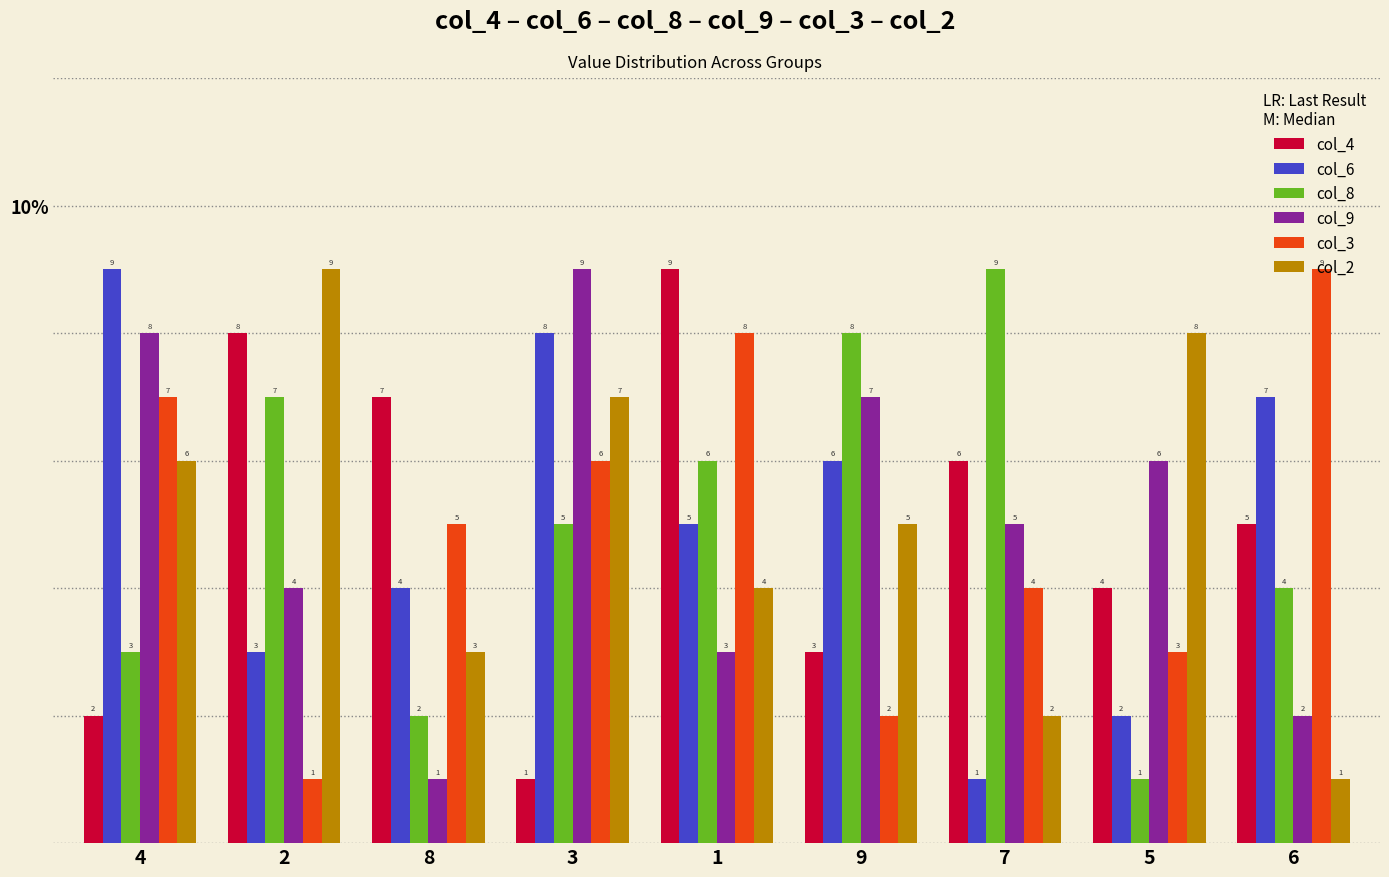

Reading right to left, list all the values displayed in this chart.

col_4: 5	4	6	3	9	1	7	8	2
col_6: 7	2	1	6	5	8	4	3	9
col_8: 4	1	9	8	6	5	2	7	3
col_9: 2	6	5	7	3	9	1	4	8
col_3: 9	3	4	2	8	6	5	1	7
col_2: 1	8	2	5	4	7	3	9	6